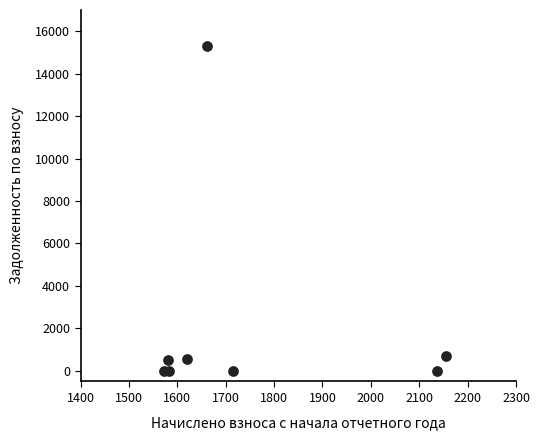

What Y value in the scatter plot is closest to 7643?

718.5